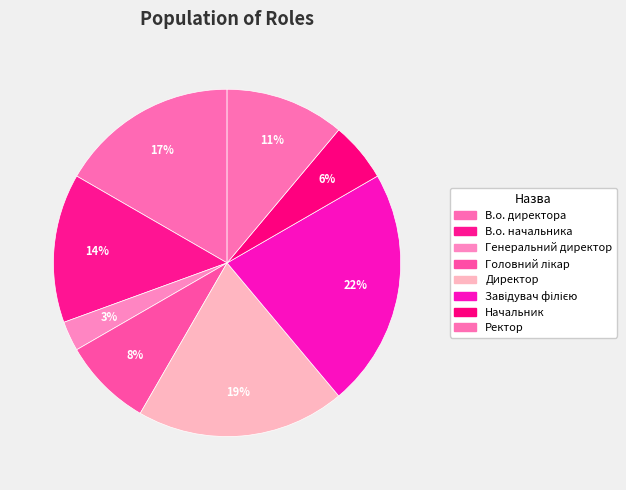

To the nearest percent, what percentage of the pie is Генеральний директор?

3%